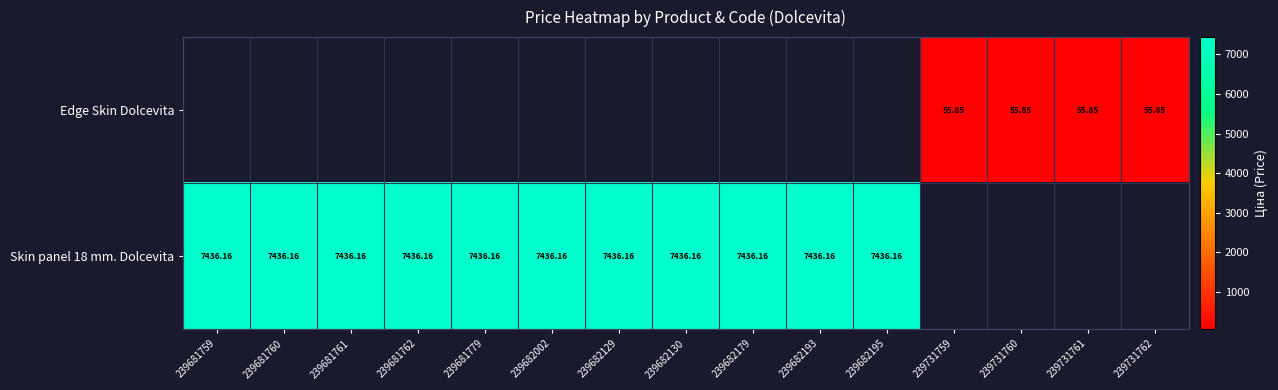

Is the value of Edge Skin Dolcevita at 239731761 greater than the value of Skin panel 18 mm. Dolcevita at 239682002?

No